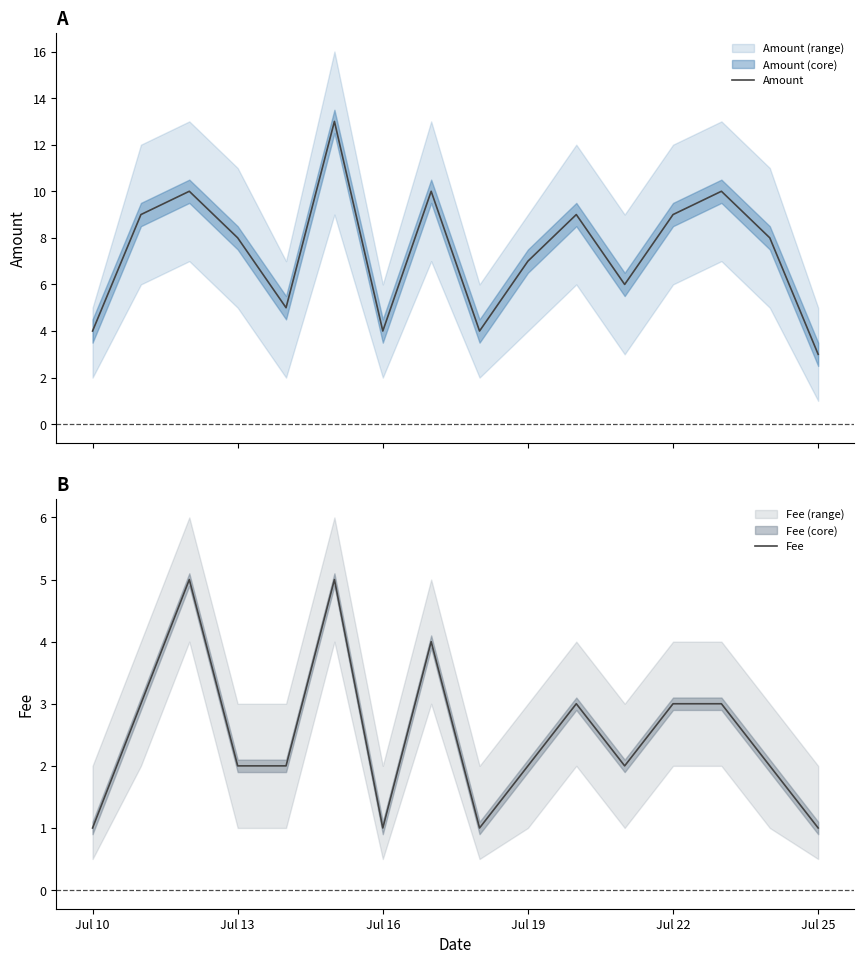

What is the difference between the maximum and minimum values in the Fee series?

4